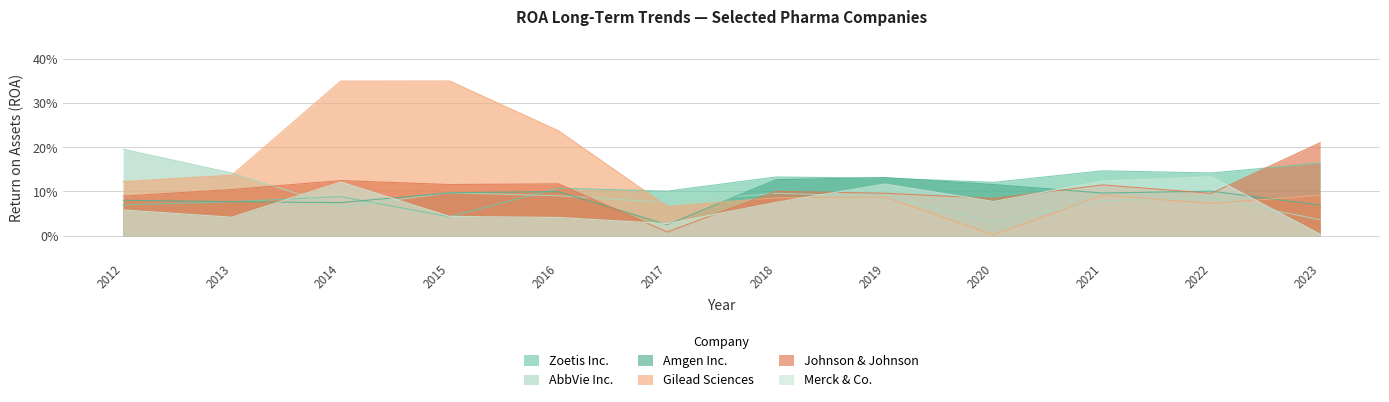

What is the value of the AbbVie Inc. point at the 3rd from the left?

0.1